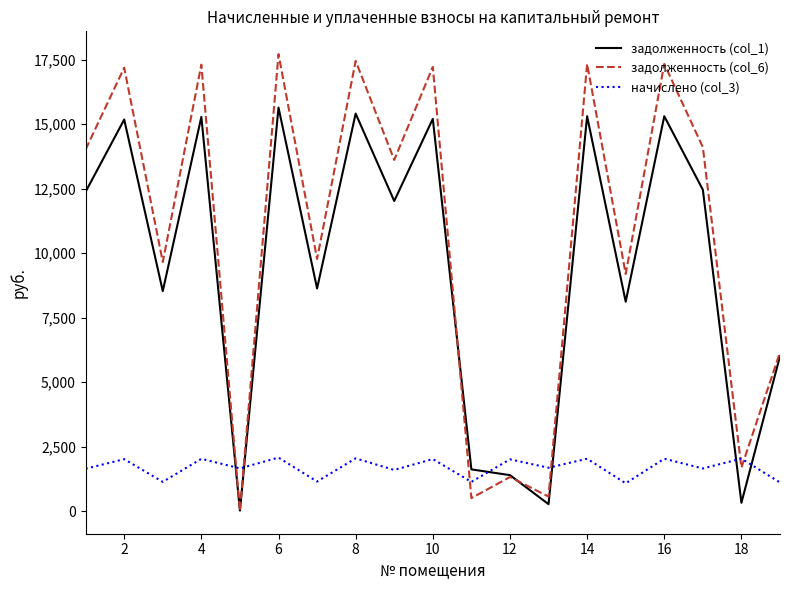

True or false: задолженность (col_6) and начислено (col_3) cross at least once.

True